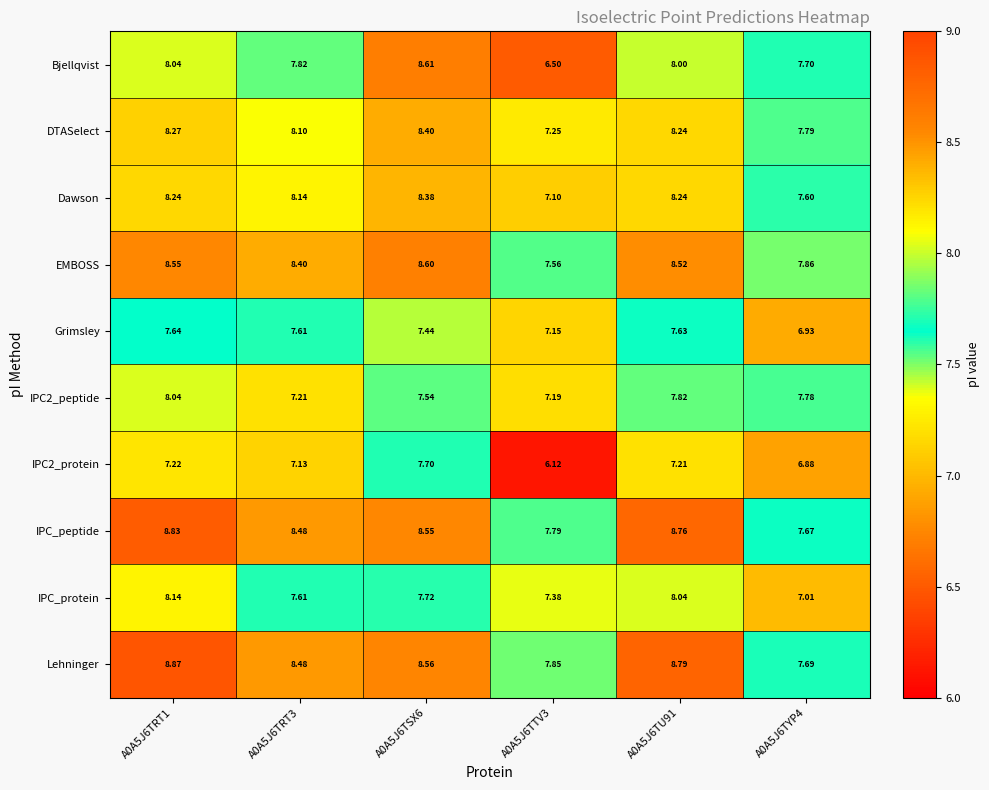

Which series has the largest total across all categories?

Lehninger